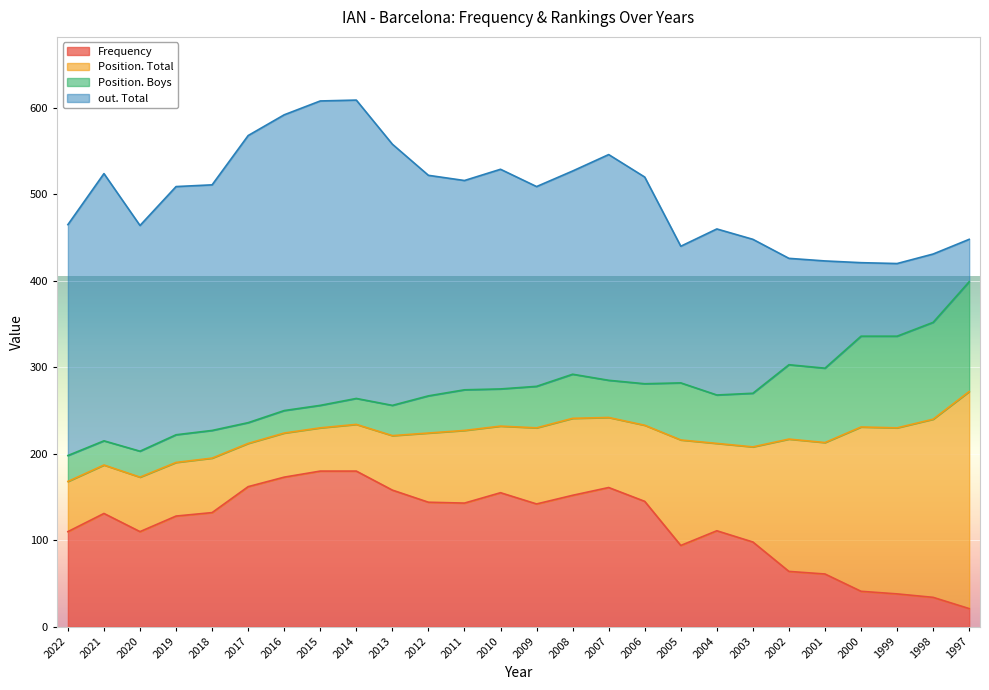

What is the spread (max minus min) of values at 1998?

172